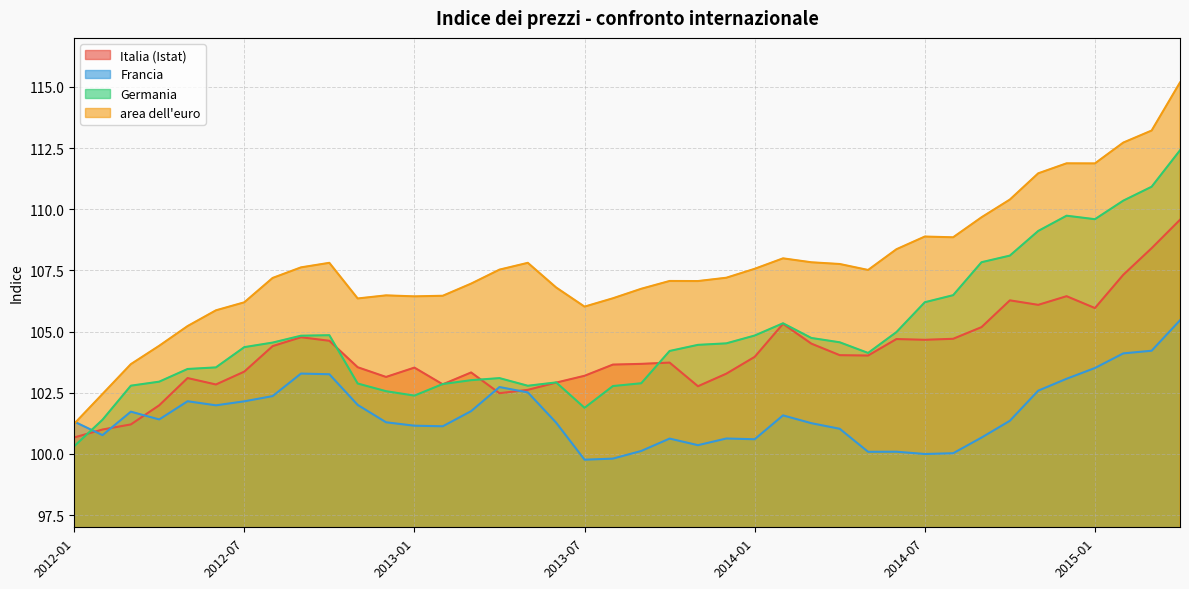

What is the total value across all series at 2013-01?

413.5